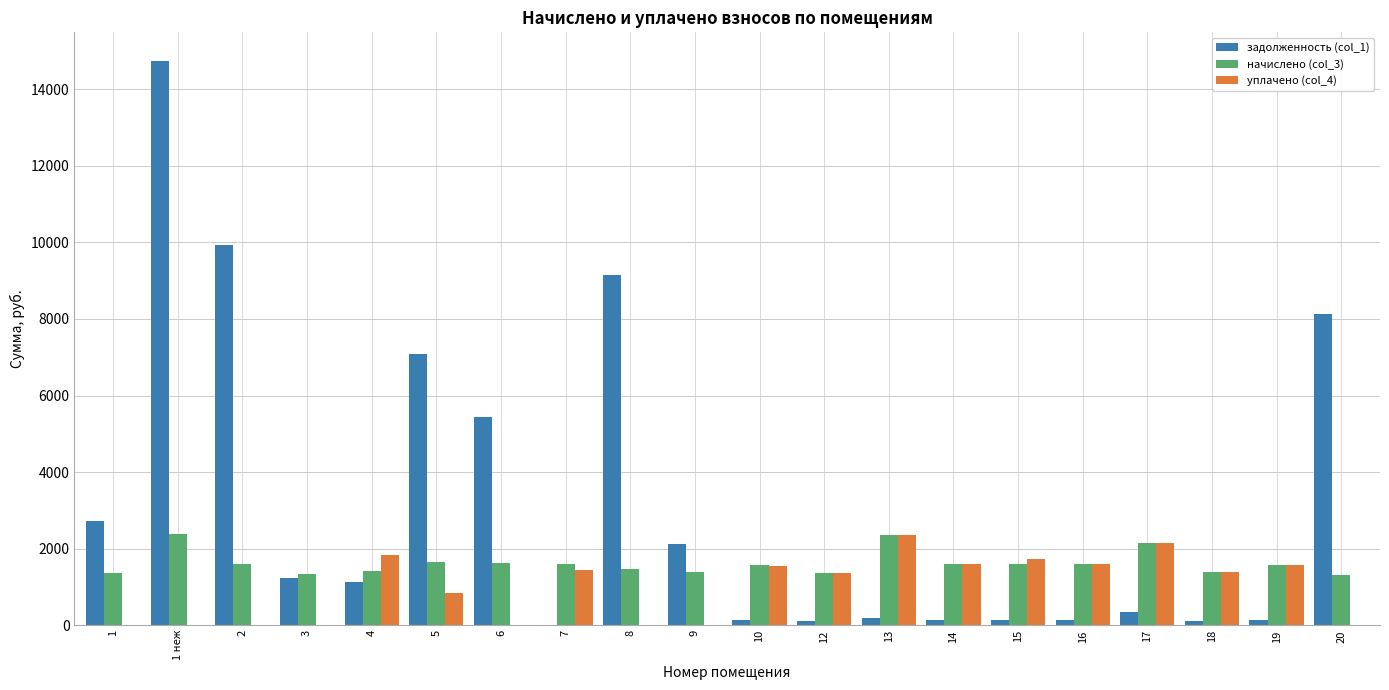

What is the sum of the начислено (col_3) values at 3 and 20?

2645.8